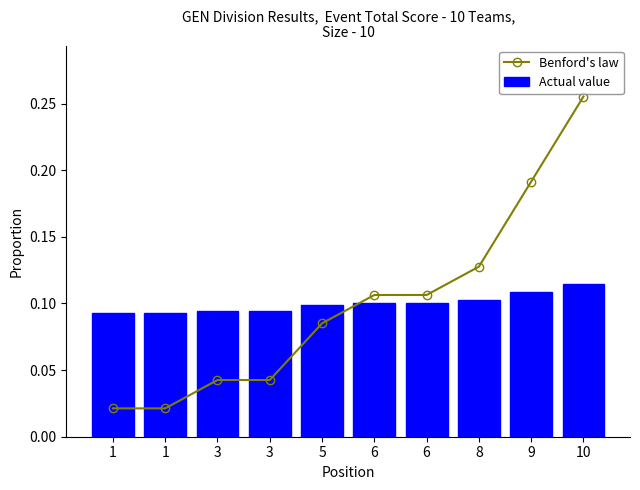

What is the sum of the Actual value values at 1 and 3?

0.2